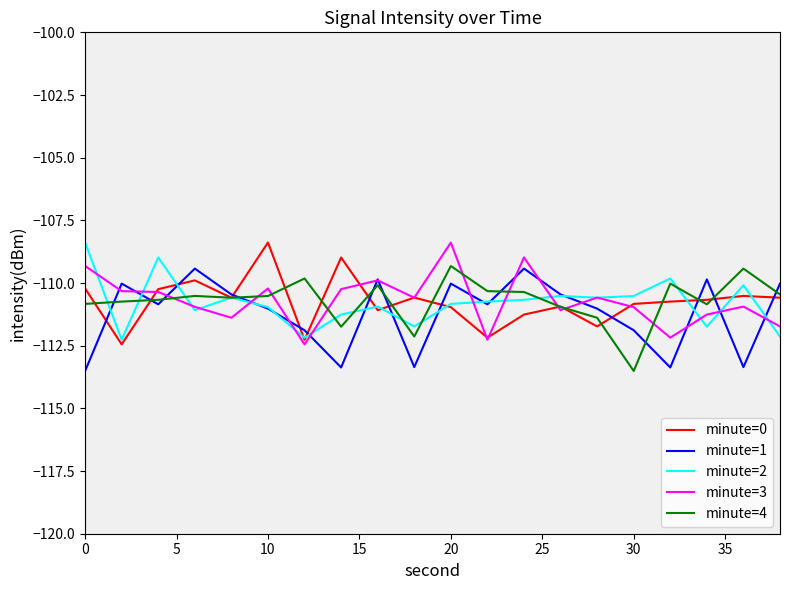

What is the maximum value for minute=0?

-108.4